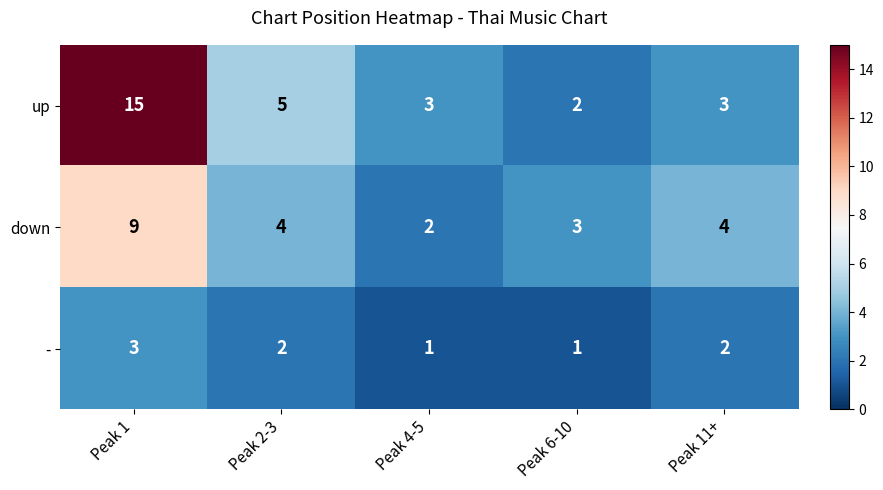

What is the difference between the maximum and minimum values in the up series?

13